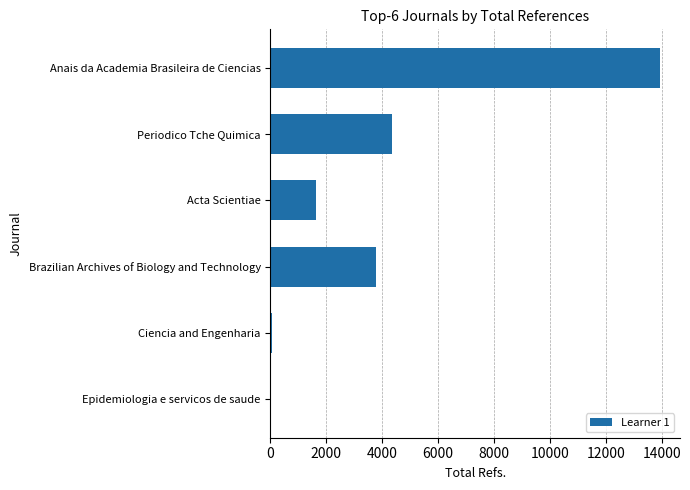

Where is the data nearest to the value 6980?

Periodico Tche Quimica